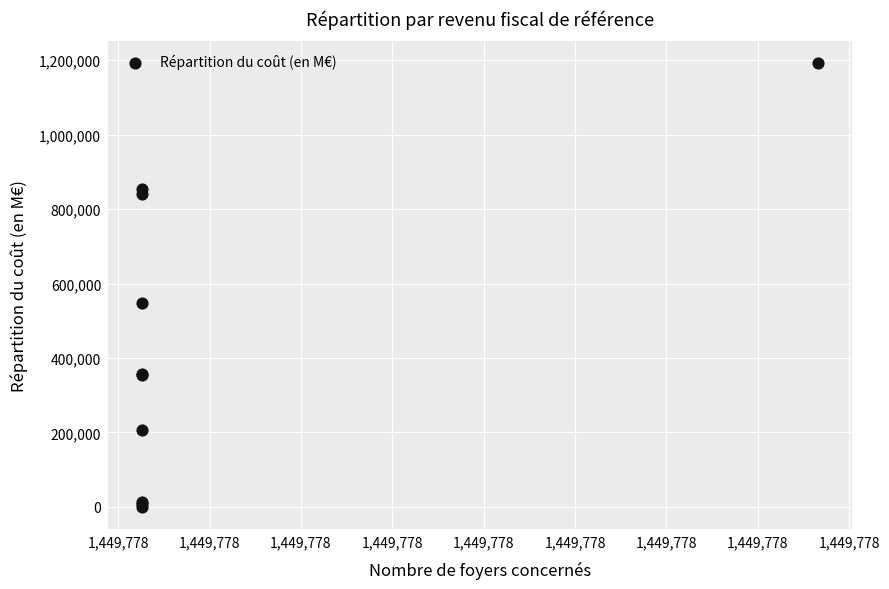

What Y value in the scatter plot is closest to 595815?

548843